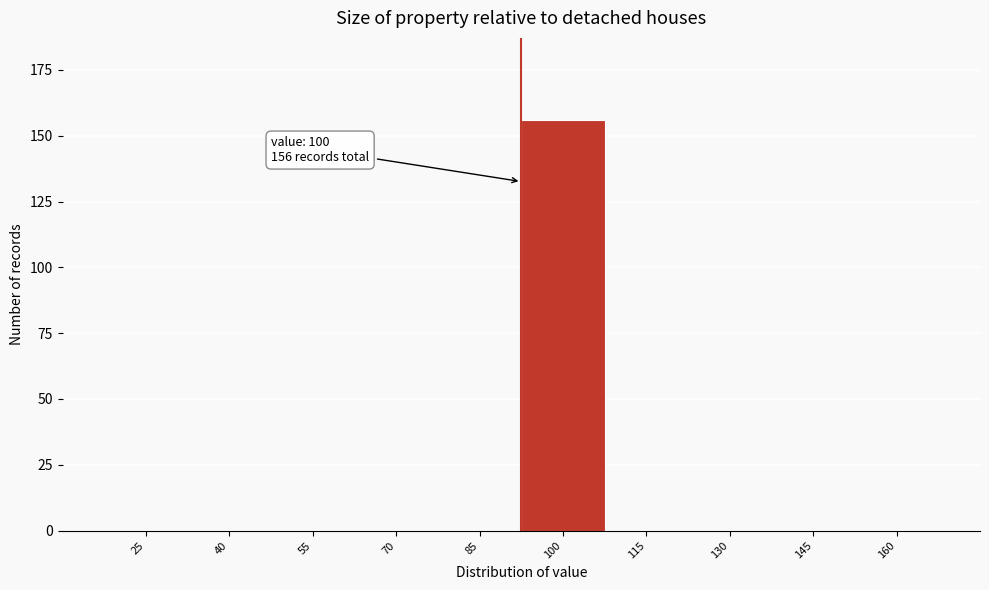

Reading left to right, transcribe all the data shown in this chart.

25=0	40=0	55=0	70=0	85=0	100=156	115=0	130=0	145=0	160=0